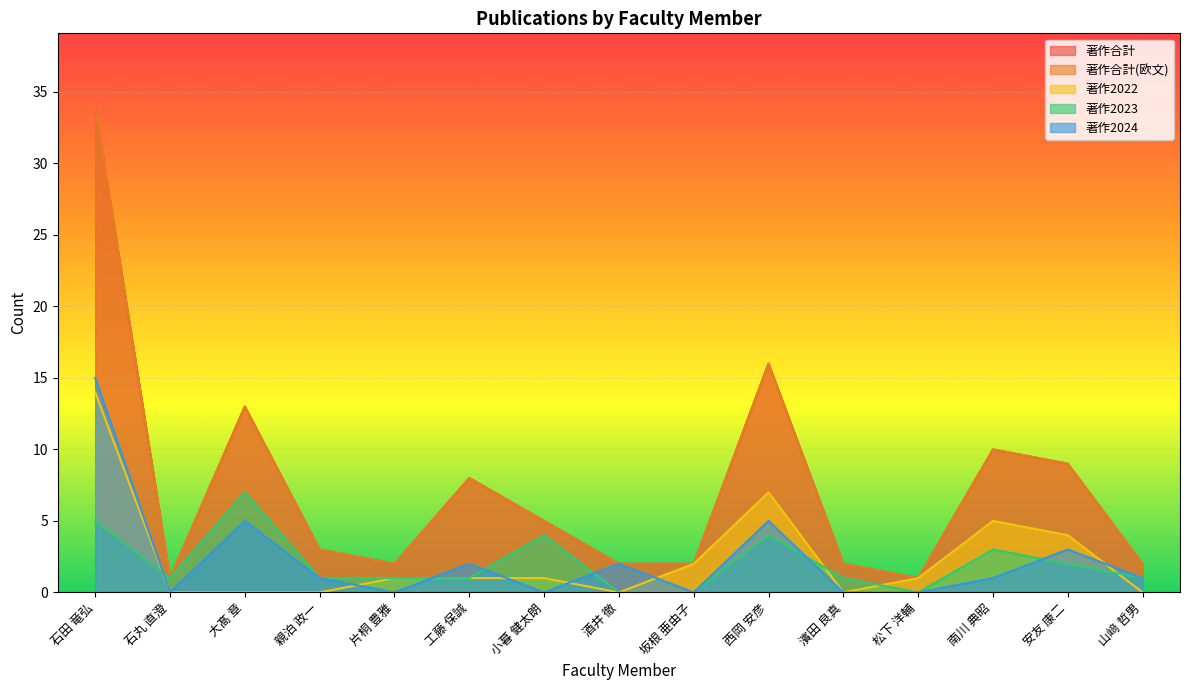

What is the sum of the 著作2024 values at 親泊 政一 and 西岡 安彦?

6